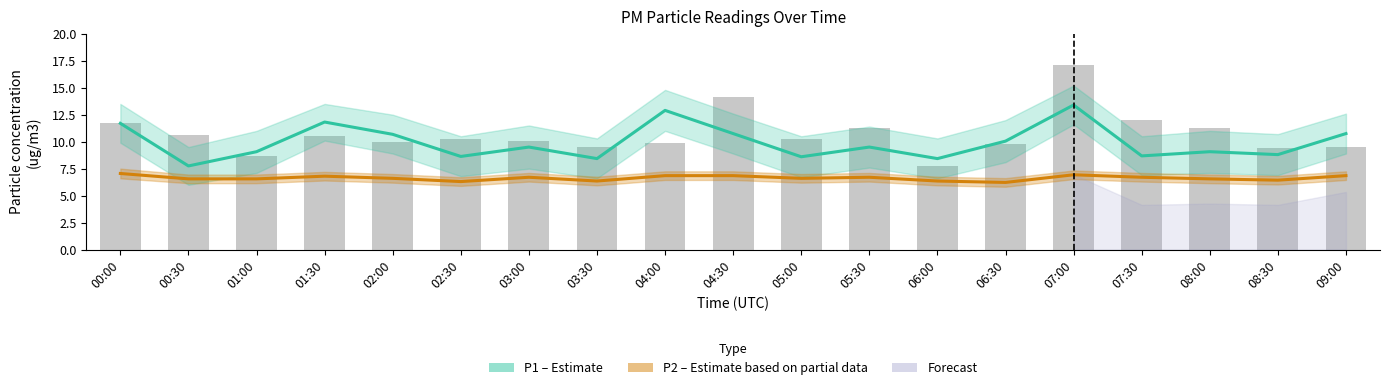

Count the number of categories in the chart.

19